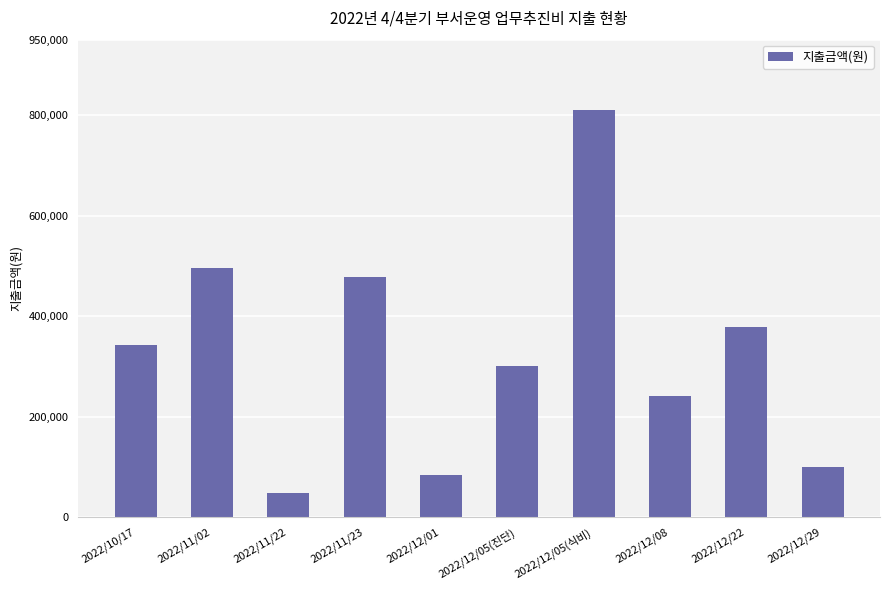

Reading left to right, transcribe all the data shown in this chart.

342000	495050	47940	477350	84000	300000	810000	242070	378090	100000